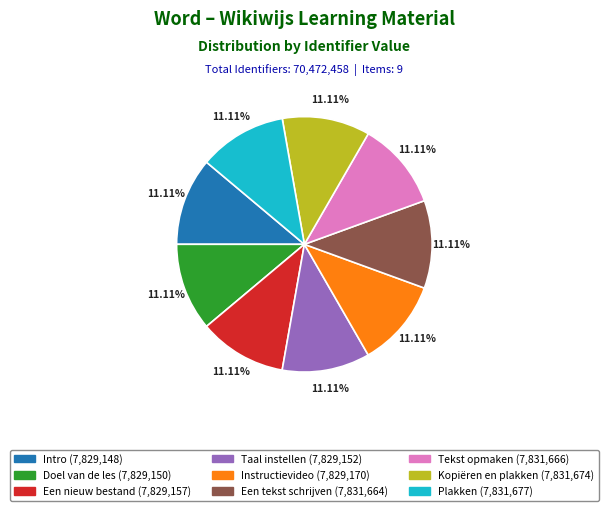

Does Doel van de les account for over 50% of the chart?

No